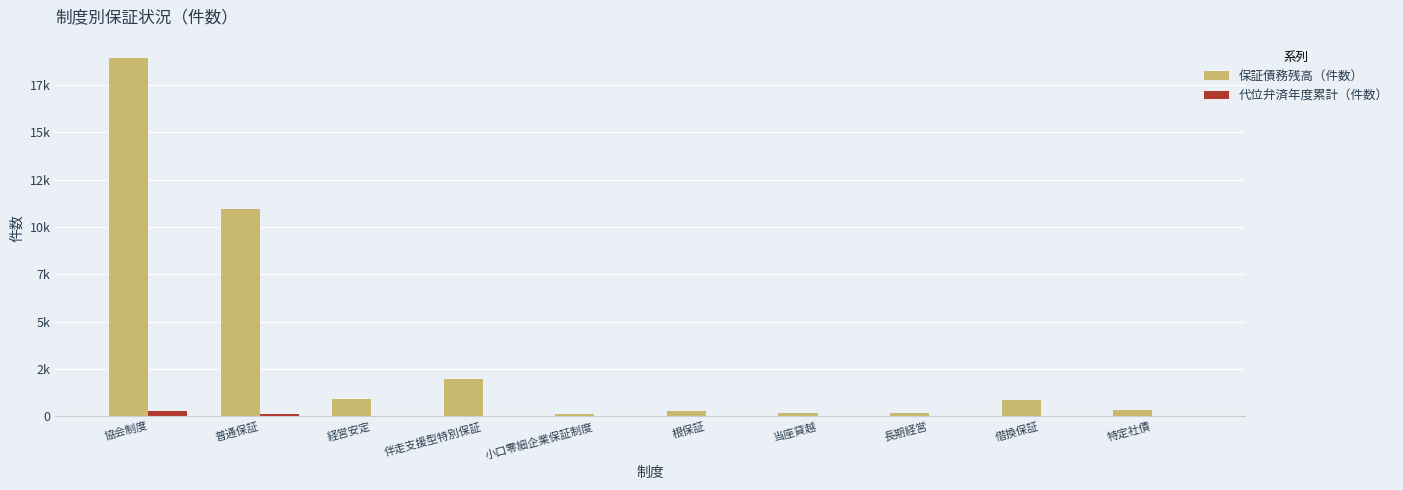

Reading right to left, extract all data points from this chart.

保証債務残高（件数）: 314	850	164	190	290	119	1947	923	10961	18938
代位弁済年度累計（件数）: 1	14	0	2	4	1	14	10	142	265